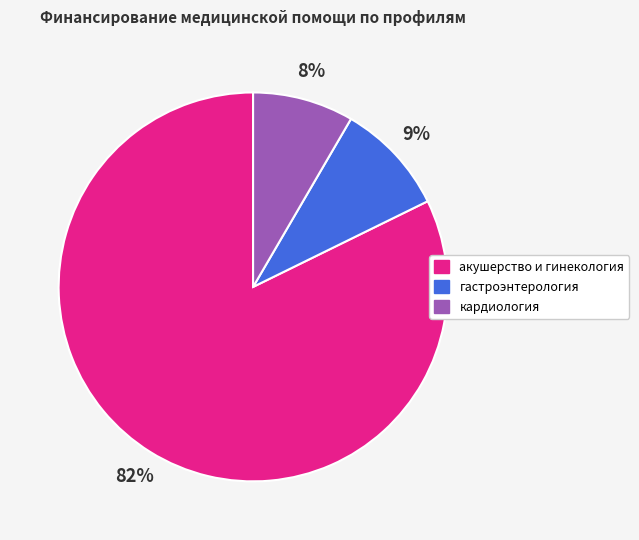

To the nearest percent, what portion does кардиология represent?

8%